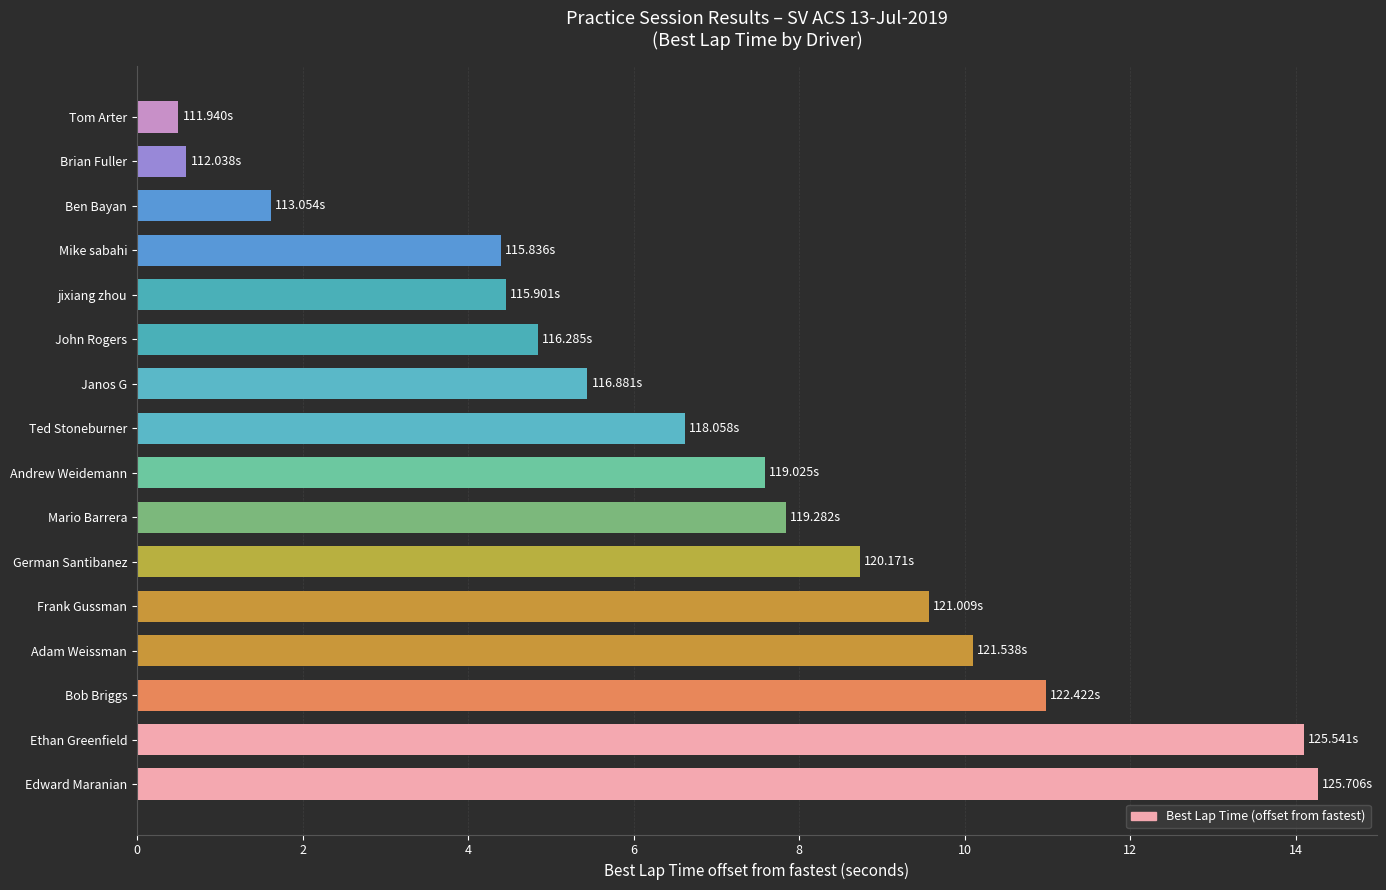

Where is the data nearest to the value 7?

Ted Stoneburner